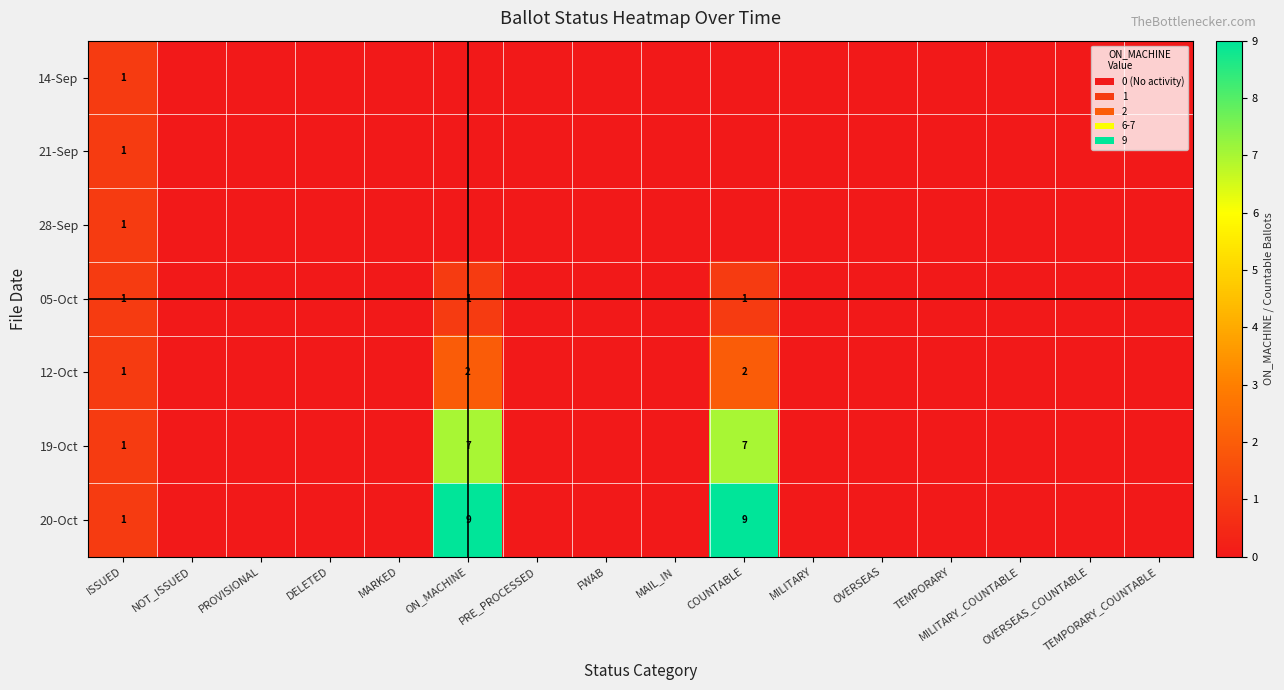

True or false: 21-Sep has a value of -1 at MILITARY.

False